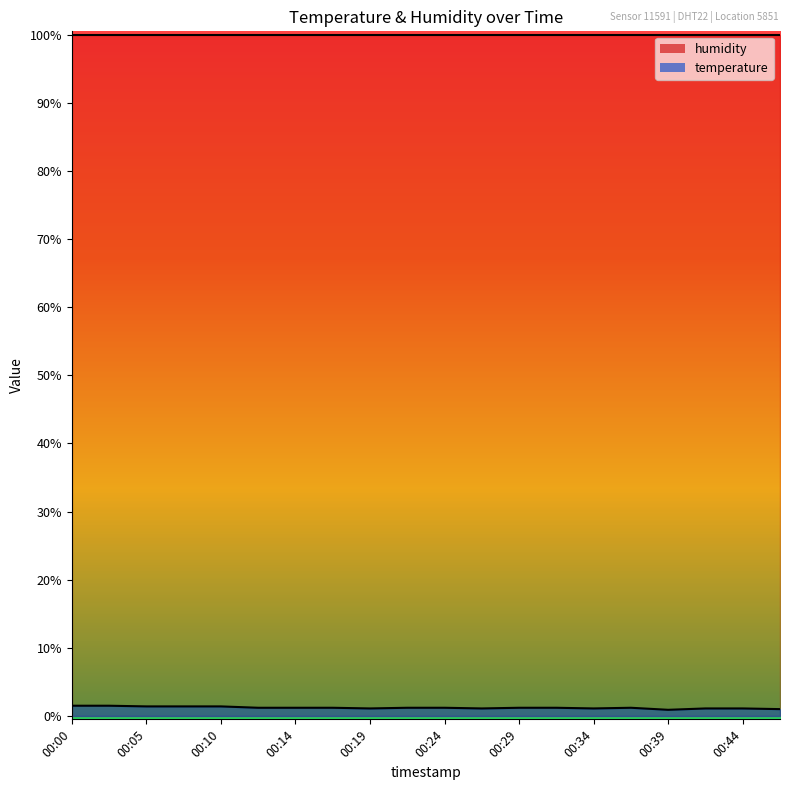

List the labels in order of value, smallest first.

00:39, 00:46, 00:19, 00:27, 00:34, 00:41, 00:44, 00:12, 00:14, 00:17, 00:22, 00:24, 00:29, 00:32, 00:37, 00:05, 00:07, 00:10, 00:00, 00:02